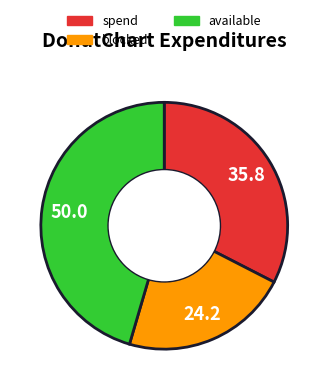

Does any single category account for the majority?

No